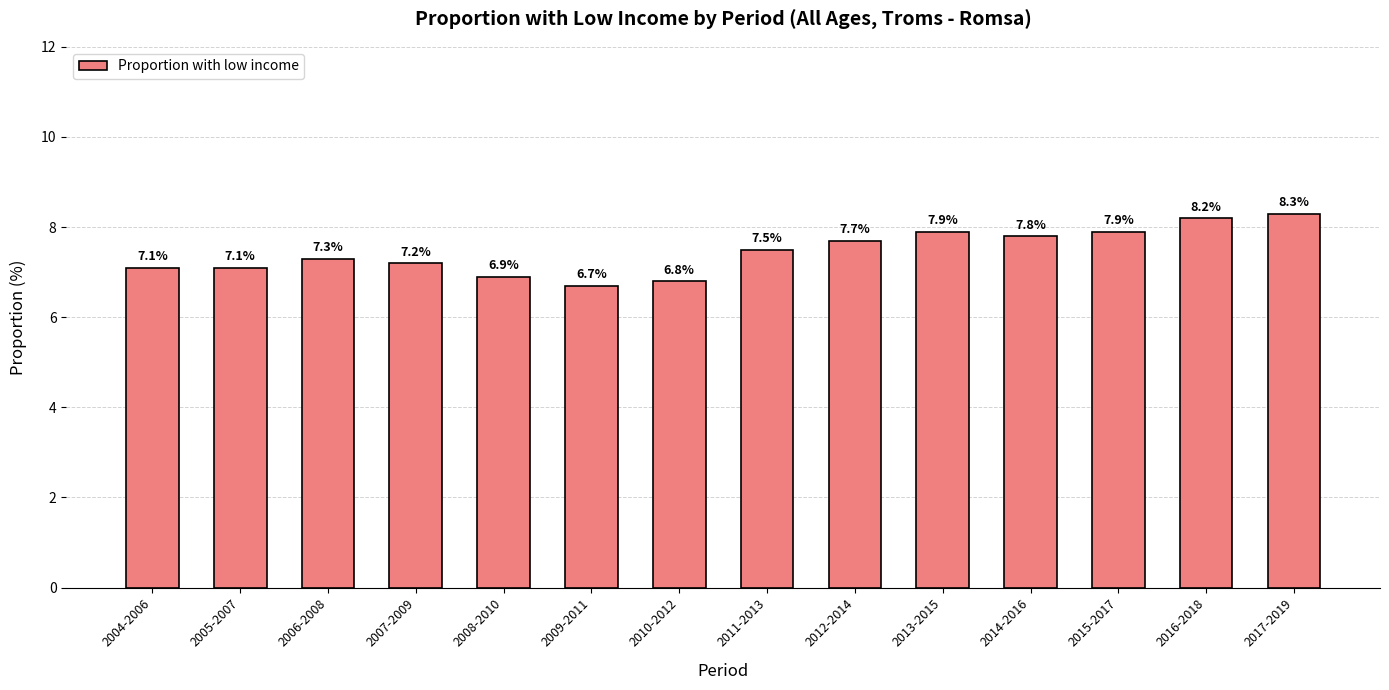

What is the greatest value displayed?

8.3